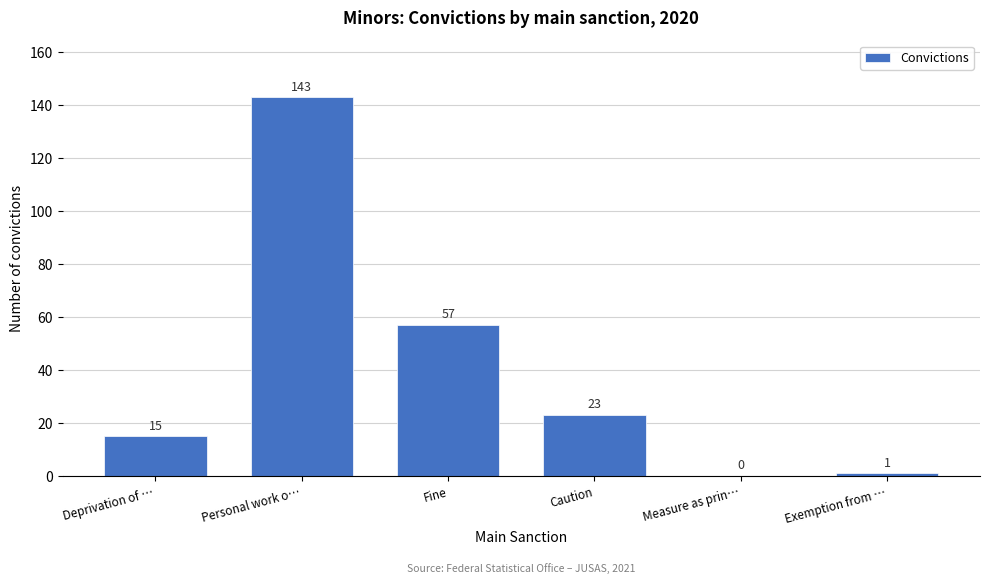

Reading left to right, what are all the values shown in this chart?

Deprivation of …=15	Personal work o…=143	Fine=57	Caution=23	Measure as prin…=0	Exemption from …=1